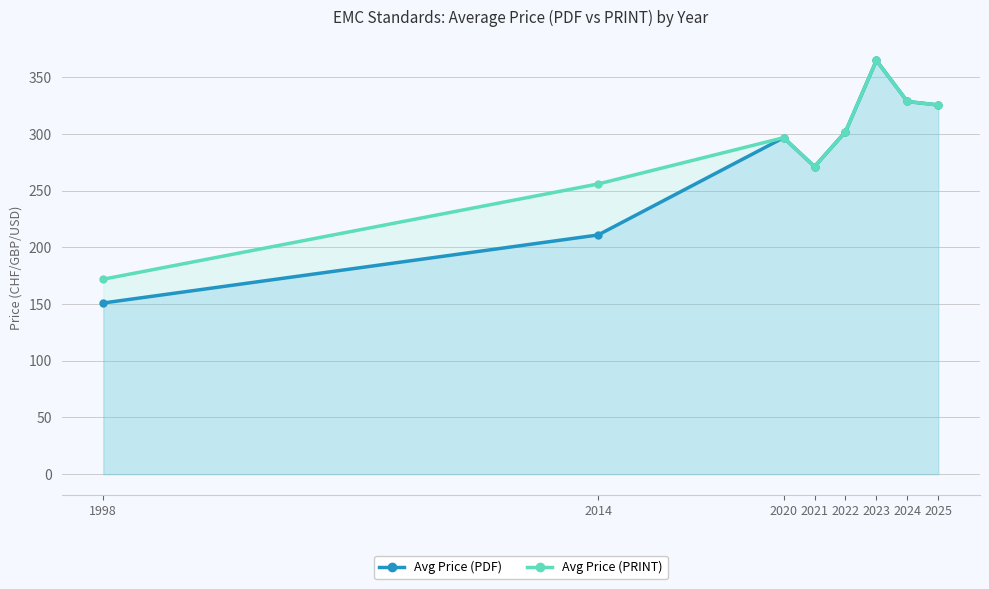

At which label is Avg Price (PDF) closest to 258?

2021